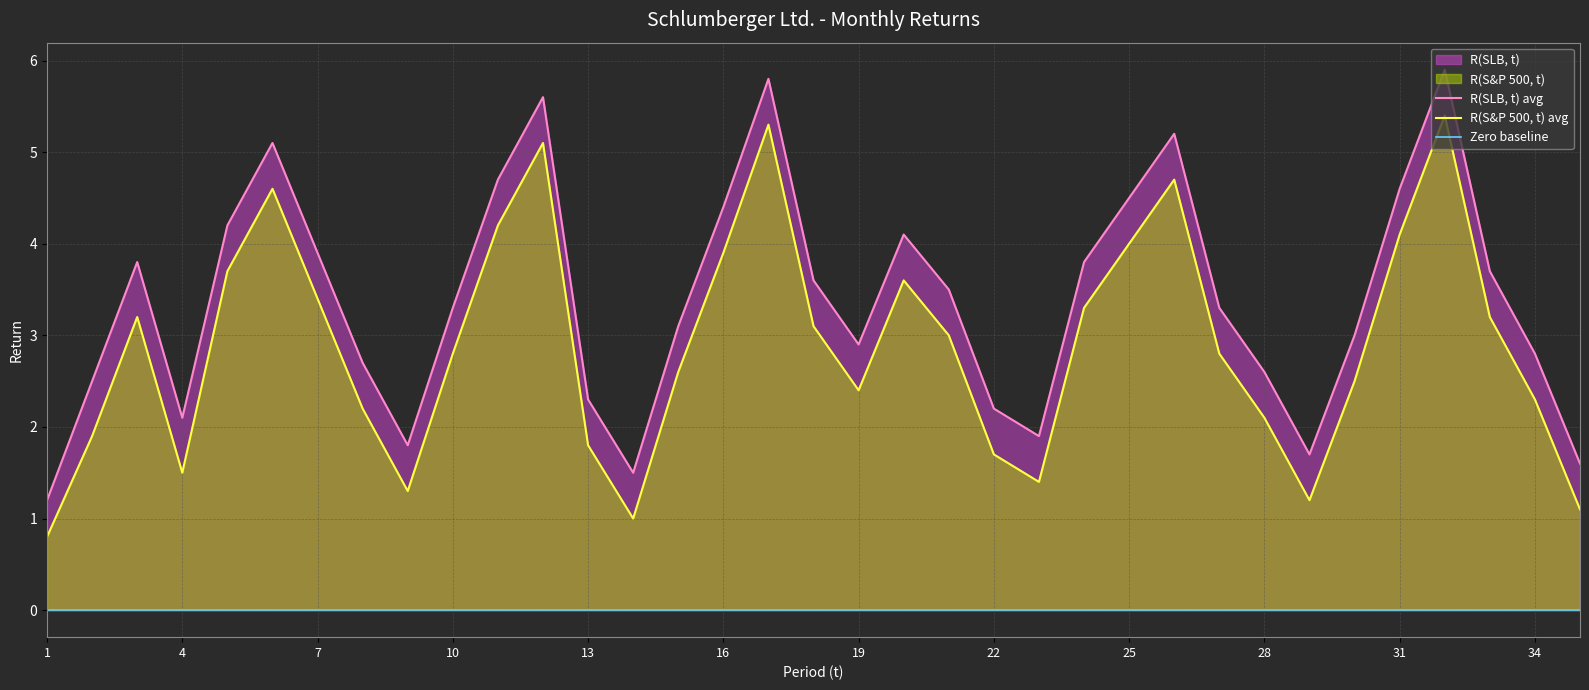

List the series in order of their peak value, highest first.

R(SLB, t), R(S&P 500, t)